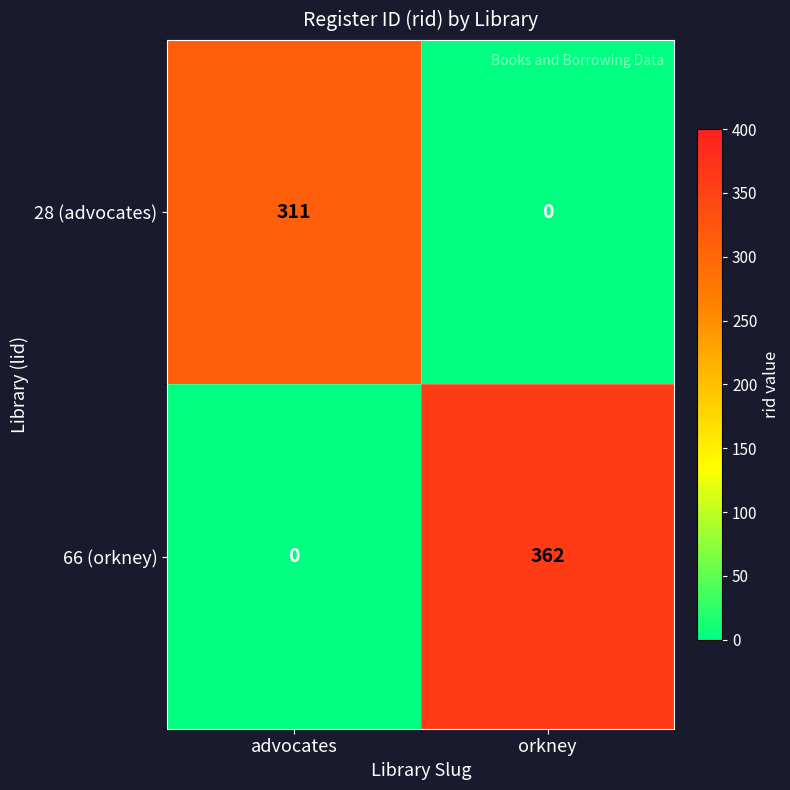

What is the total value across all series at orkney?

362